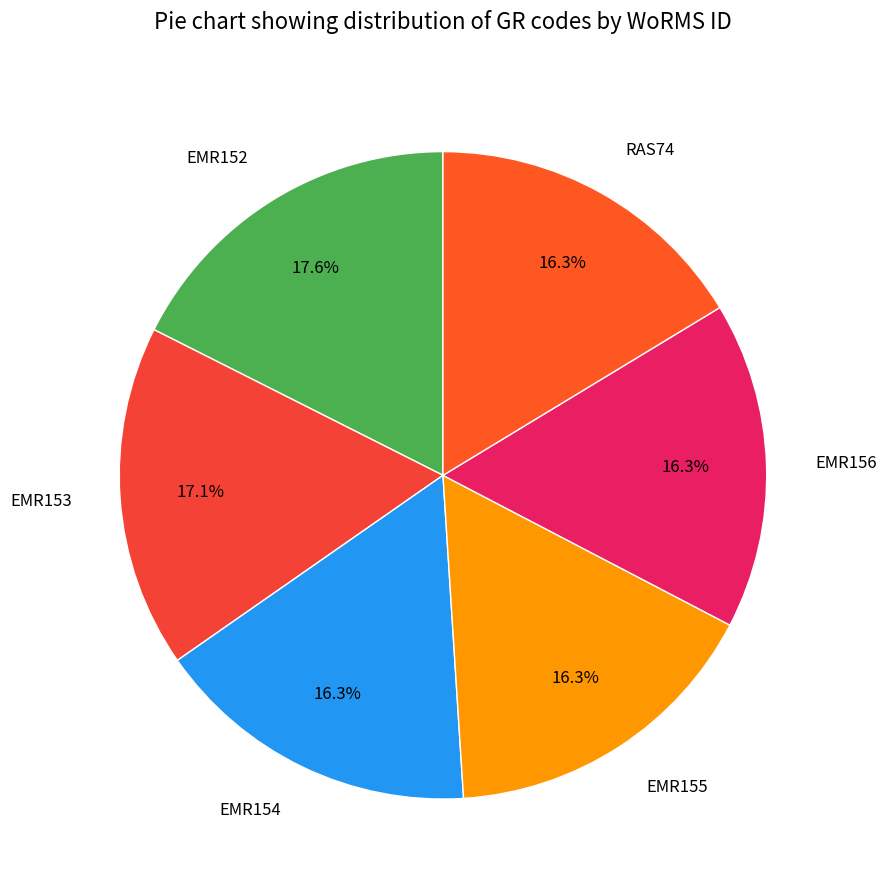

To the nearest percent, what portion does EMR156 represent?

16%